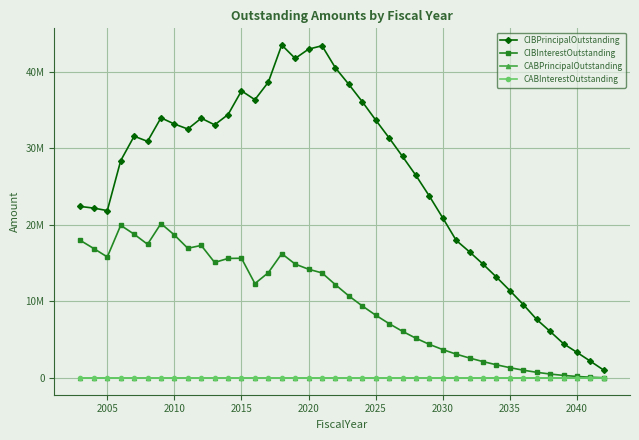

List the series in order of their peak value, highest first.

CIBPrincipalOutstanding, CIBInterestOutstanding, CABPrincipalOutstanding, CABInterestOutstanding